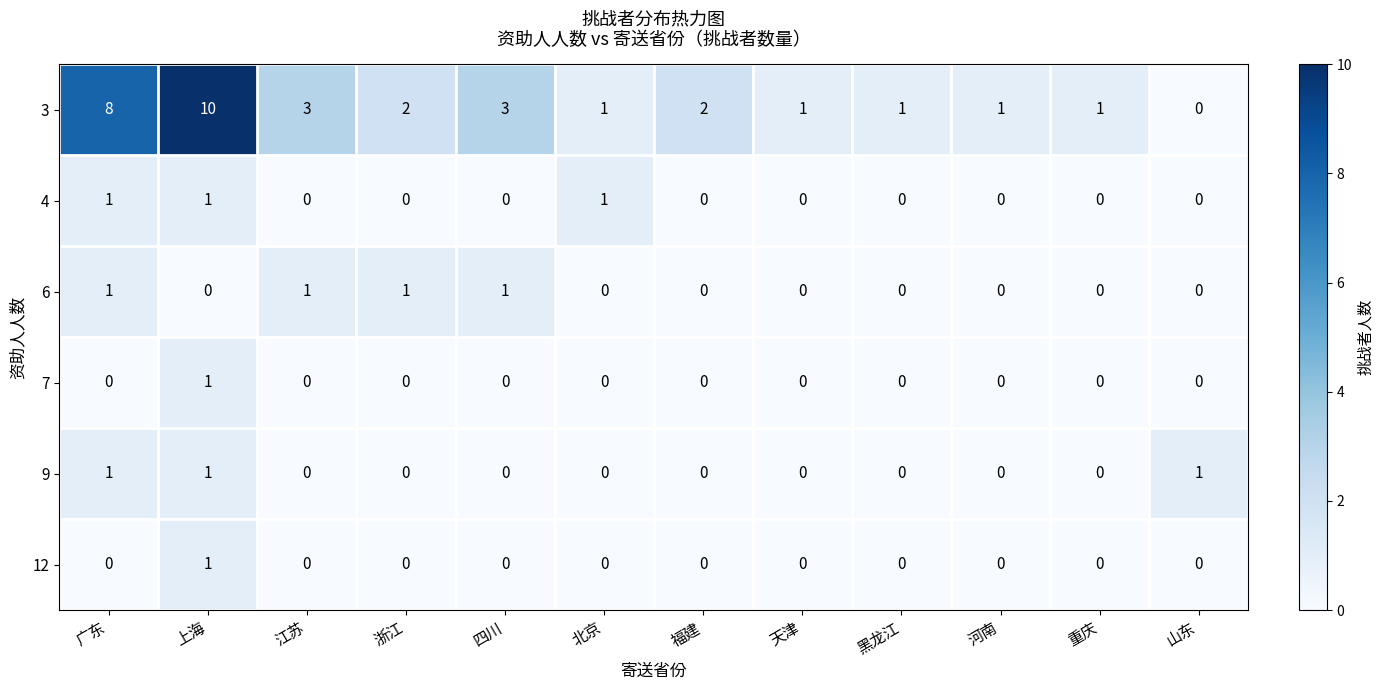

What is the greatest value displayed?

10